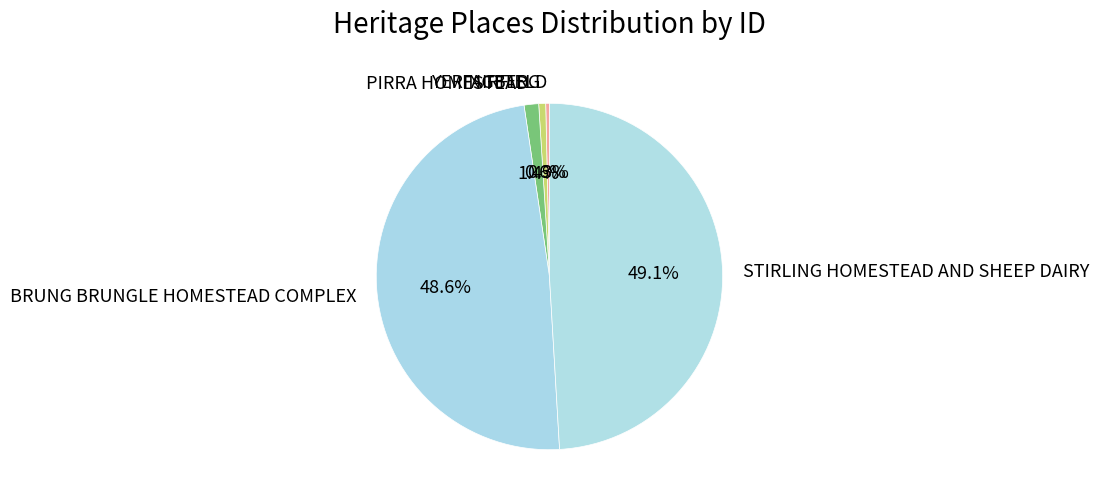

Does BRUNG BRUNGLE HOMESTEAD COMPLEX account for over 50% of the chart?

No